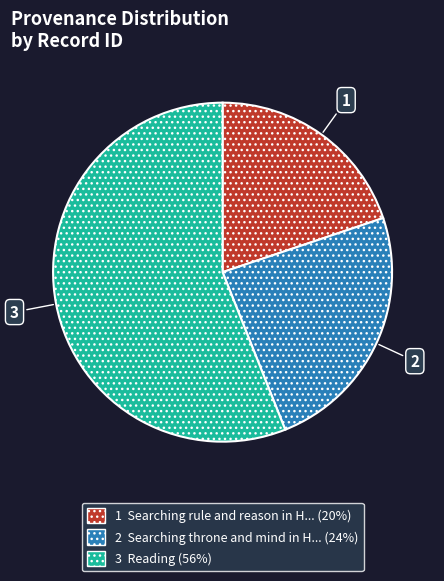

Is there any slice that represents more than half of the pie?

Yes